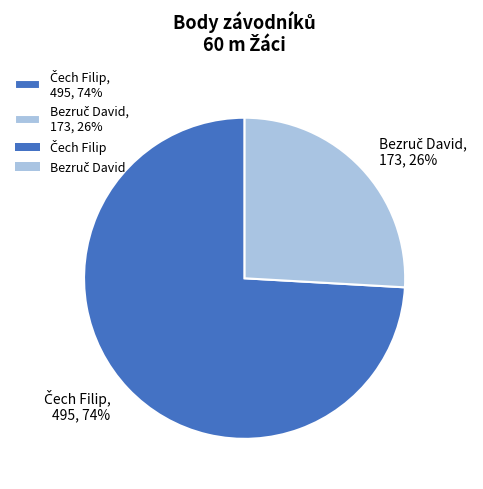

To the nearest percent, what is the difference between the largest and smallest slice percentages?

48%